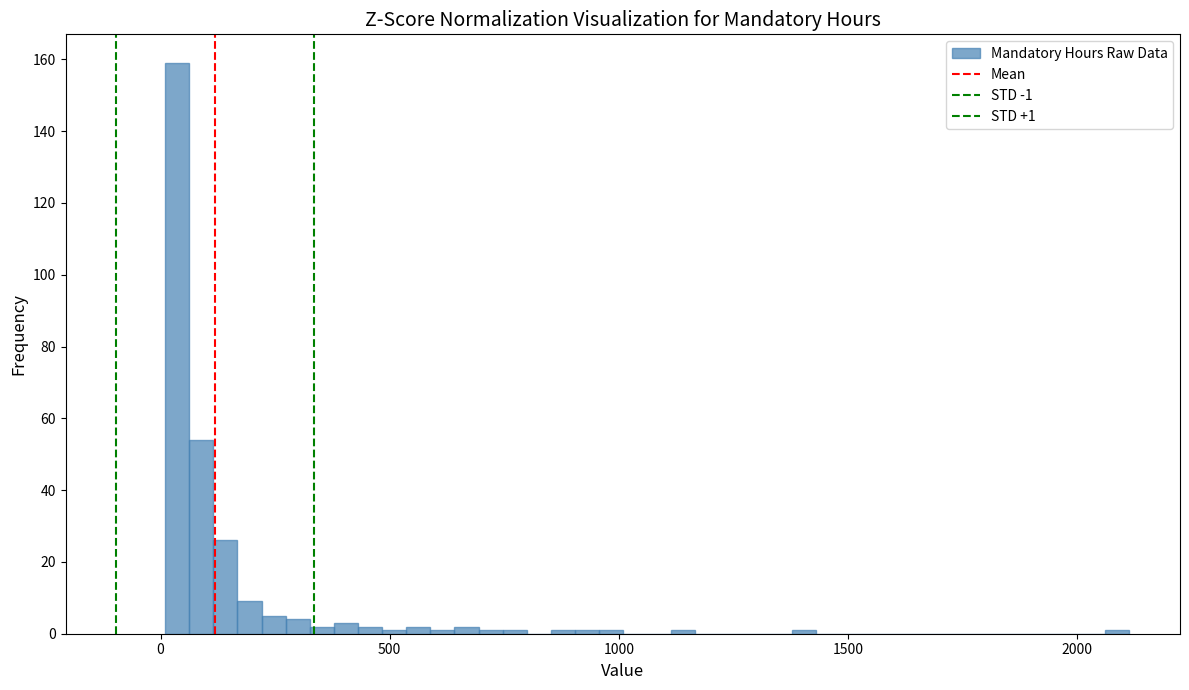

Read against the x-axis, roughly where is the centre of the tallest bar?

50